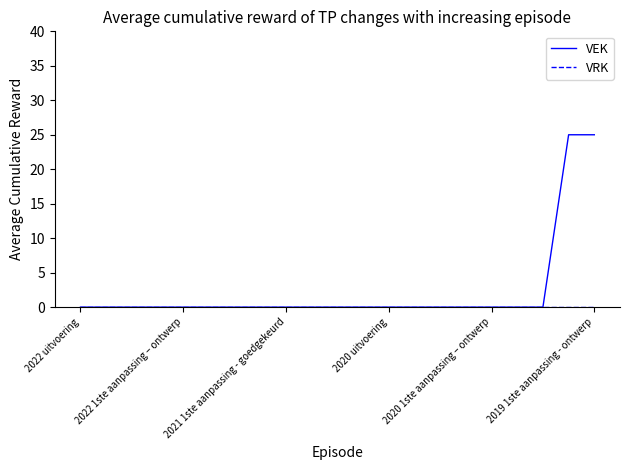

Which series has the largest total across all categories?

VEK